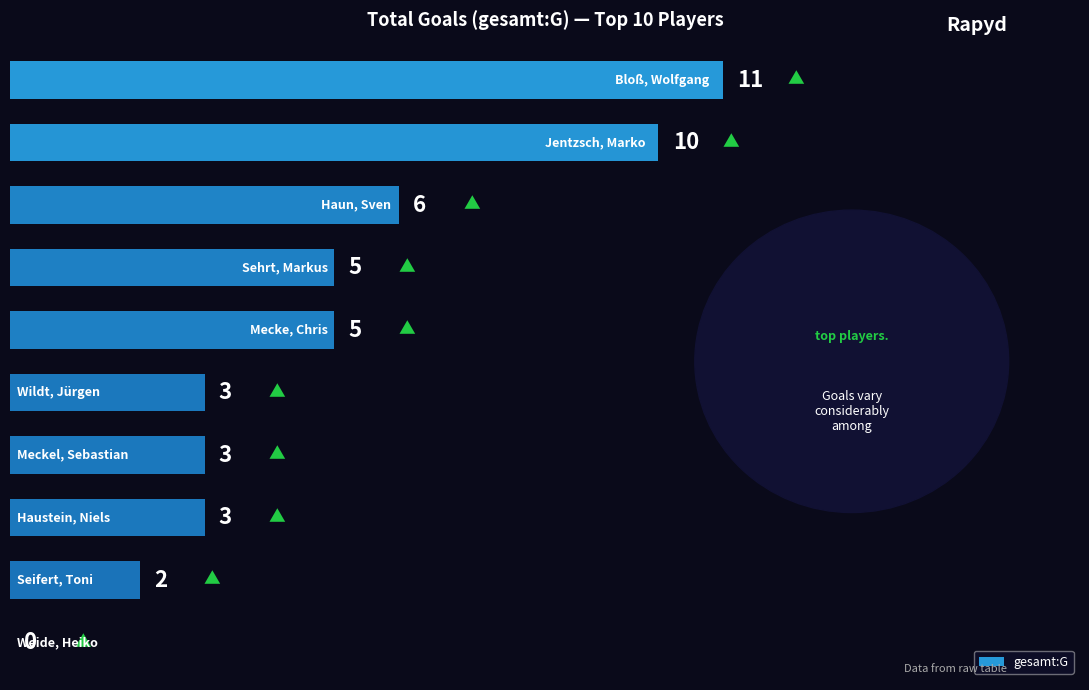

What is the greatest value displayed?

11